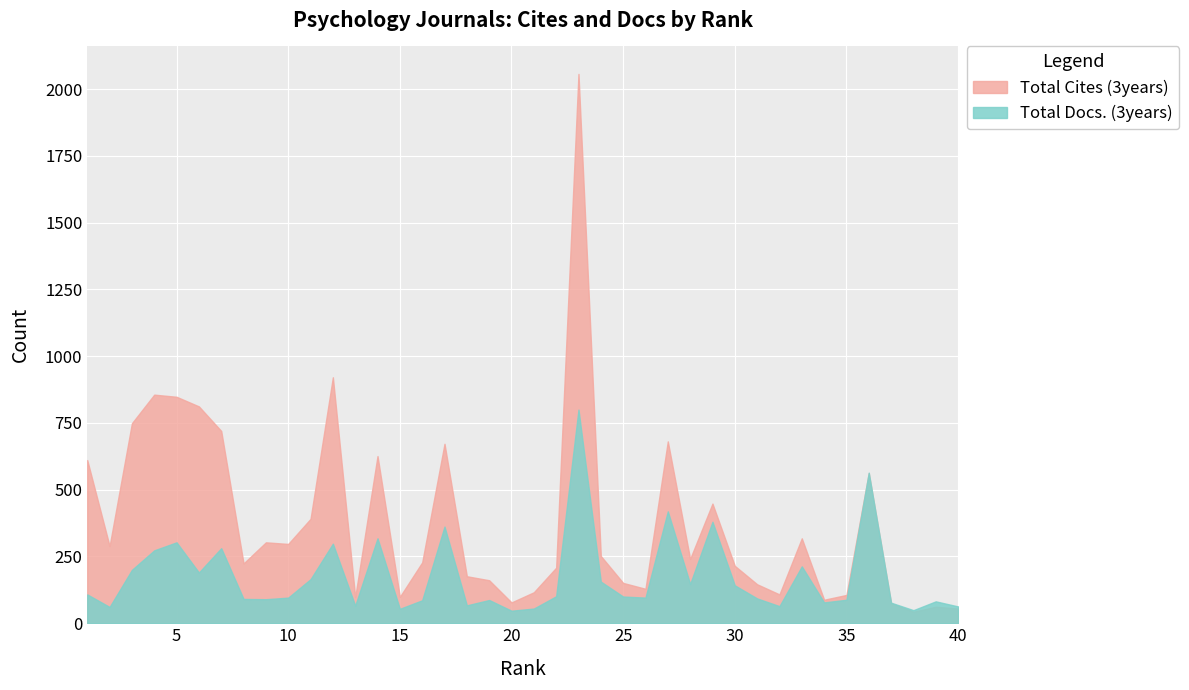

Reading left to right, list all the values displayed in this chart.

Total Cites (3years): 611	289	749	856	848	812	720	224	303	297	391	921	98	626	99	228	672	176	161	78	116	208	2057	252	151	129	681	241	448	215	146	108	318	88	106	562	75	43	62	55
Total Docs. (3years): 108	61	200	273	303	190	281	91	90	96	165	298	66	318	54	86	362	67	87	47	55	101	800	156	100	96	419	147	380	142	93	64	213	78	88	564	77	49	82	63